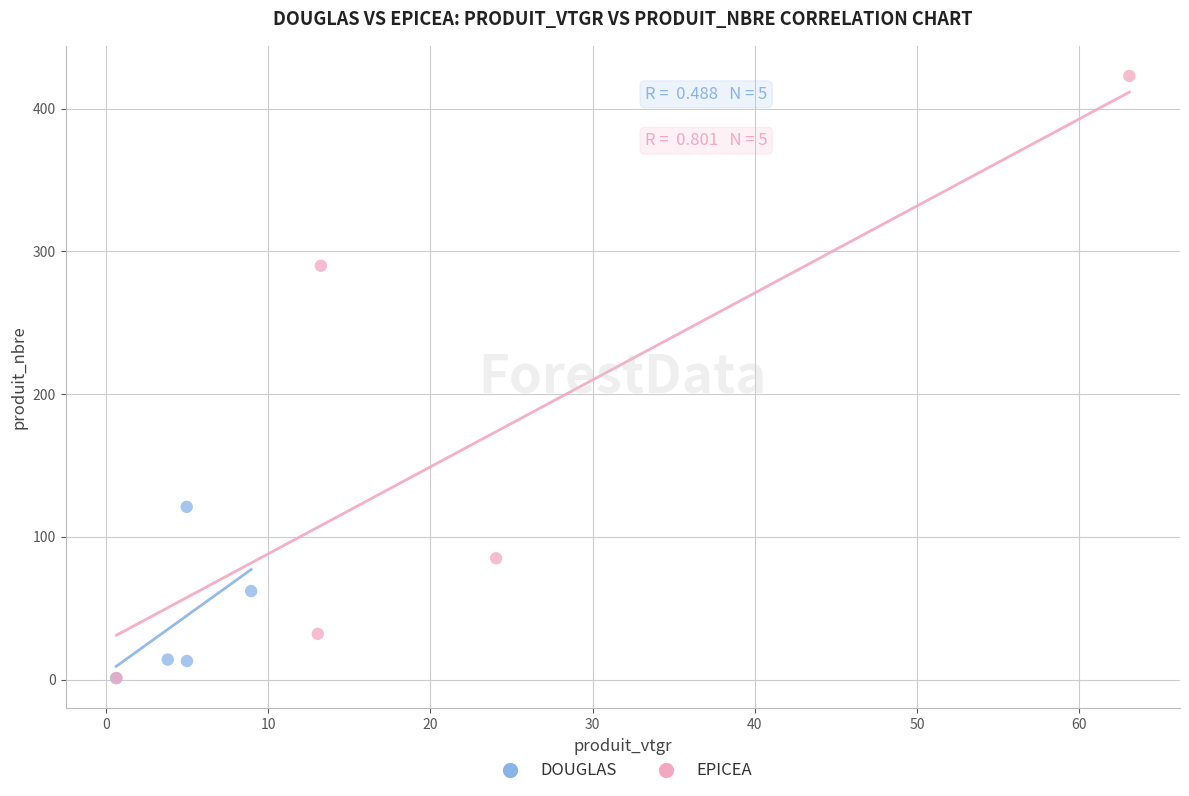

Which series reaches the maximum Y coordinate?

EPICEA